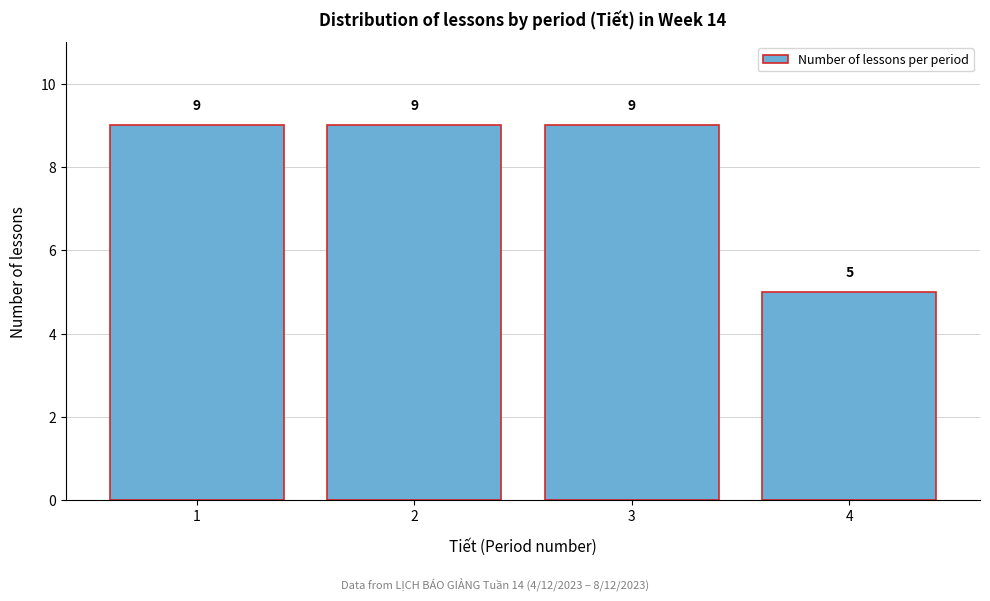

What is the height of the bar covering 2.5 to 3.5 on the x-axis?

9